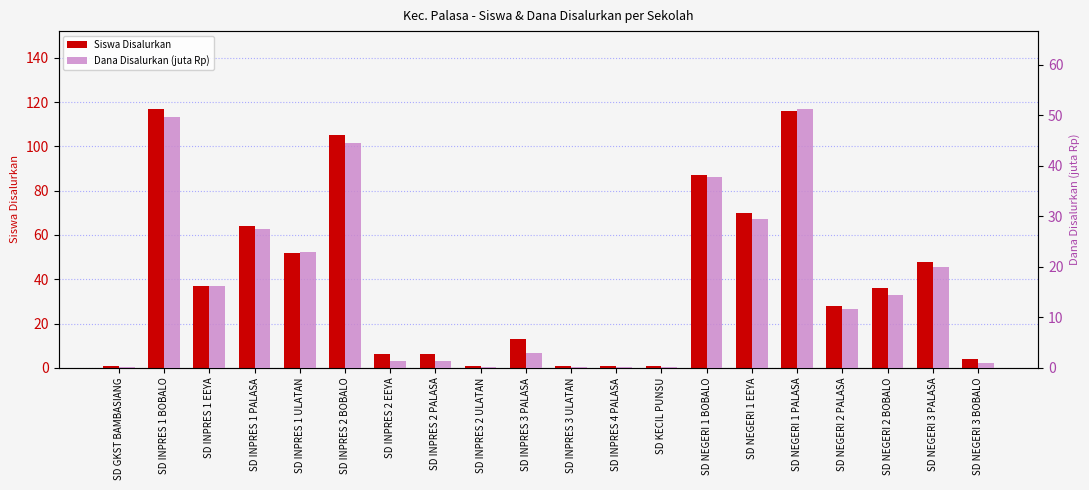

How many distinct data groups are displayed?

2